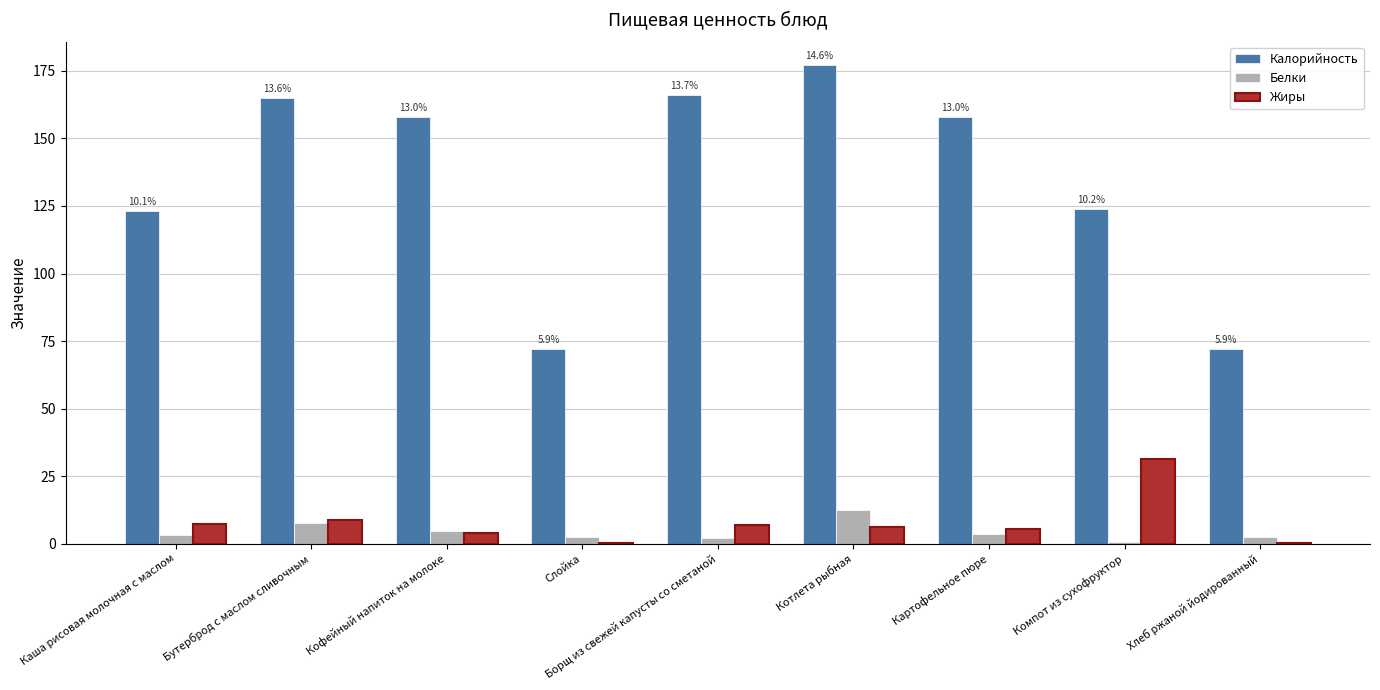

True or false: Жиры has a value of 8.9 at Бутерброд с маслом сливочным.

True